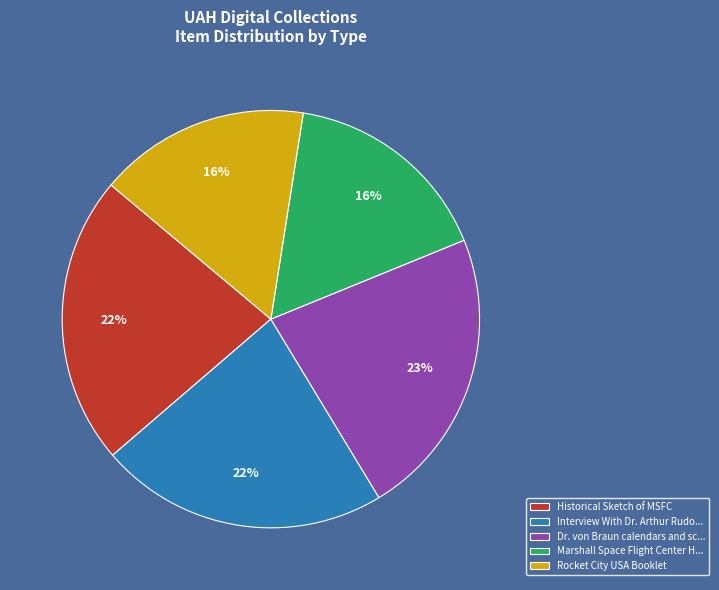

Do Historical Sketch of MSFC and Rocket City USA Booklet together represent more than half of the pie?

No